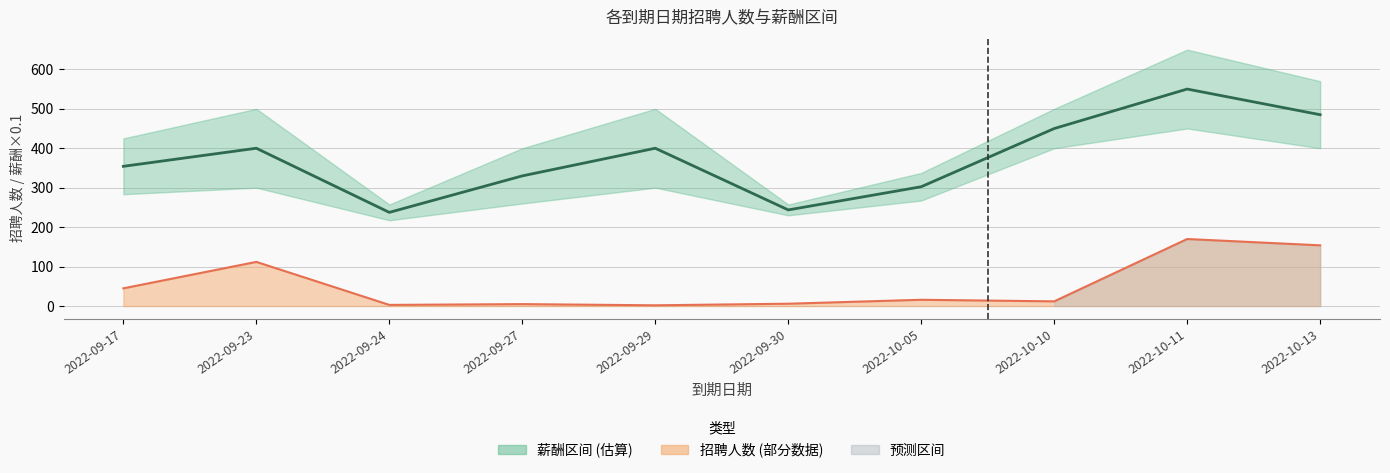

How many points are higher than both their immediate neighbors (excluding endpoints)?

3